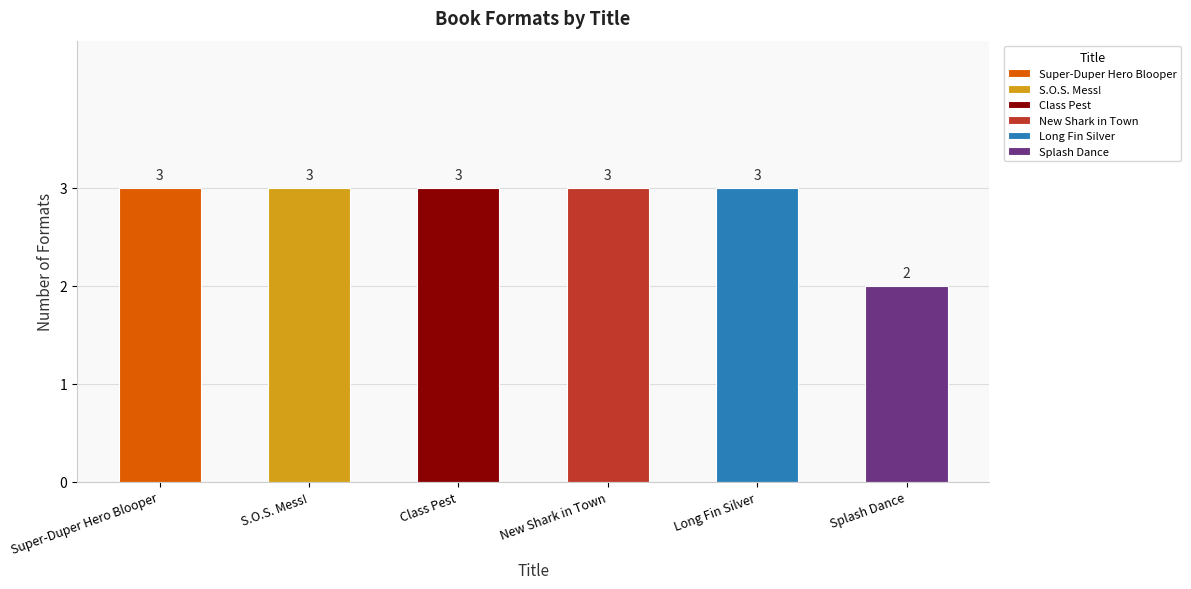

Rank the categories by value from lowest to highest.

Splash Dance, Super-Duper Hero Blooper, S.O.S. Mess!, Class Pest, New Shark in Town, Long Fin Silver